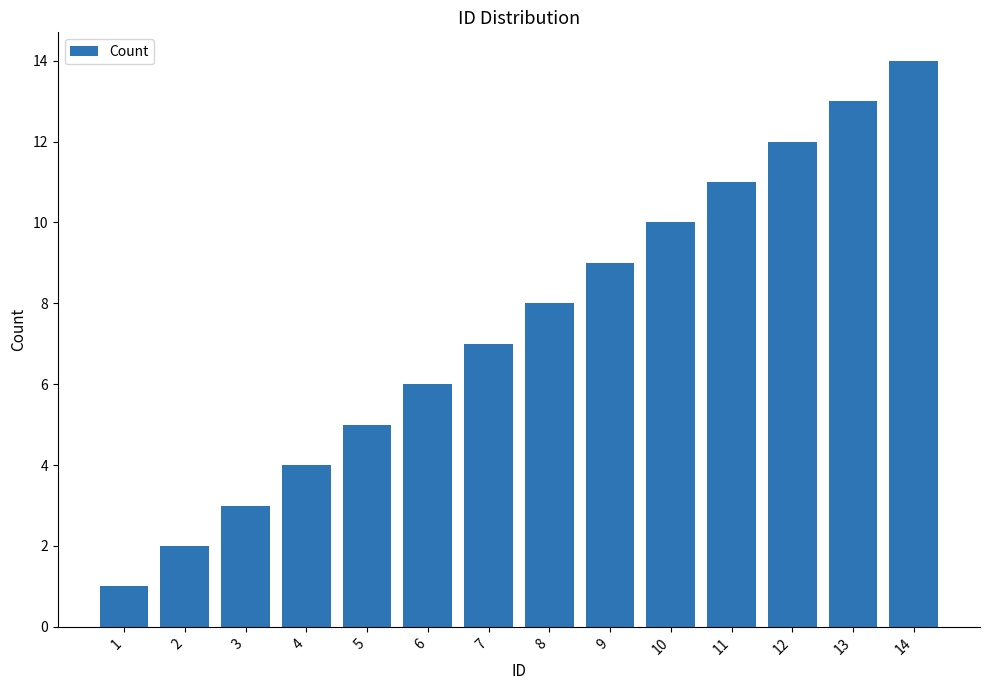

Which label corresponds to the smallest value in the chart?

1